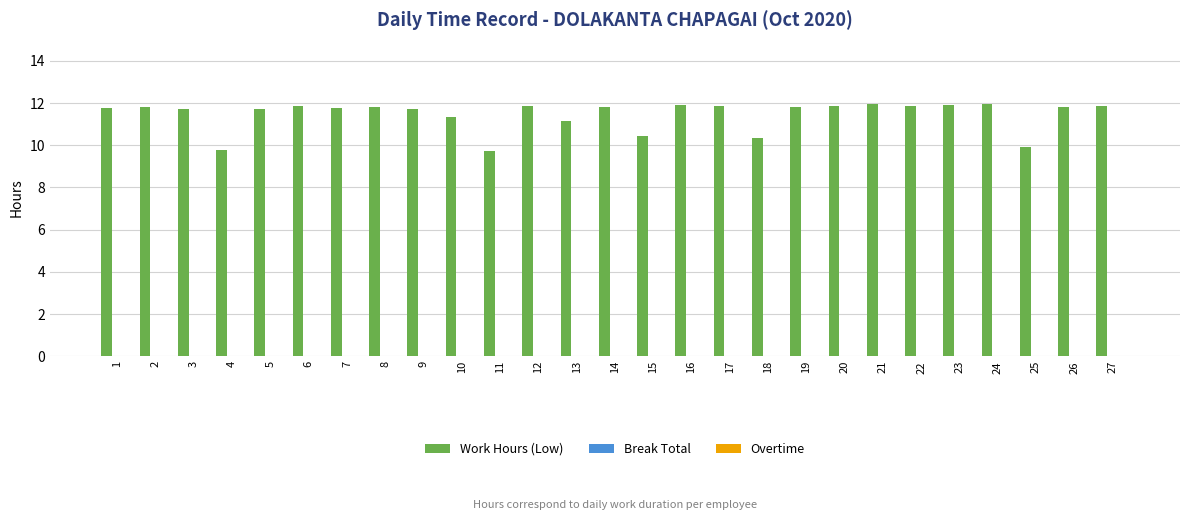

What is the value of the 2nd bar from the left?

11.8